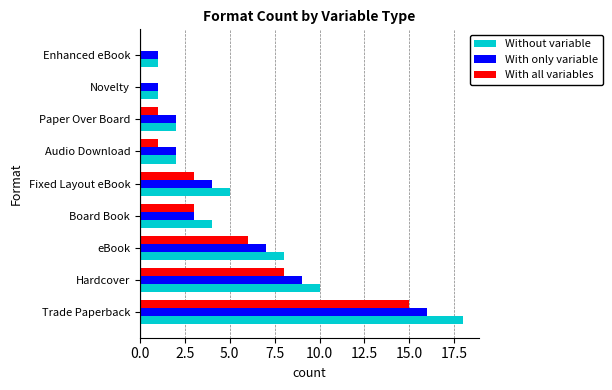

The value of Without variable at Audio Download is 3. True or false?

False